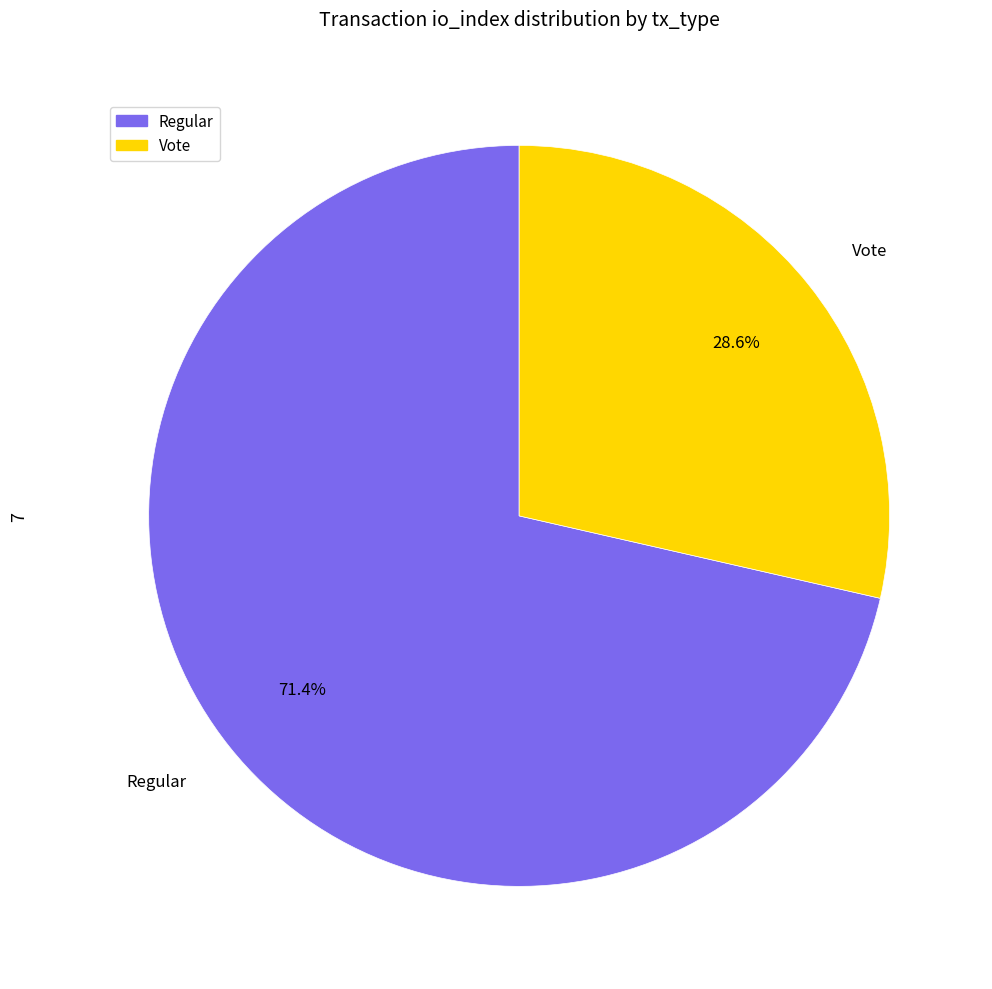

Which slice is the largest?

Regular